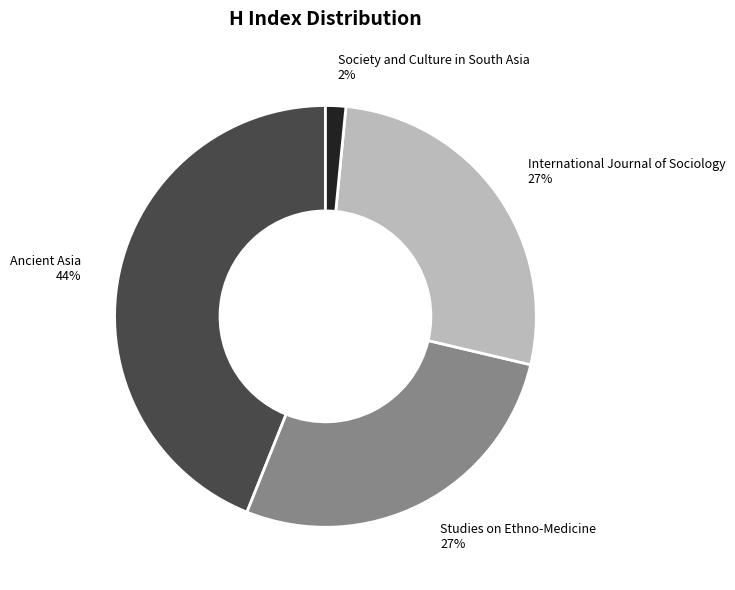

How many slices are in this pie chart?

4